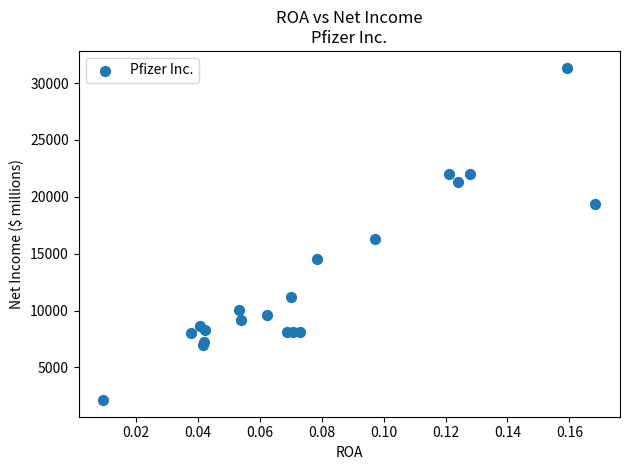

What Y value in the scatter plot is closest to 16745?

16273